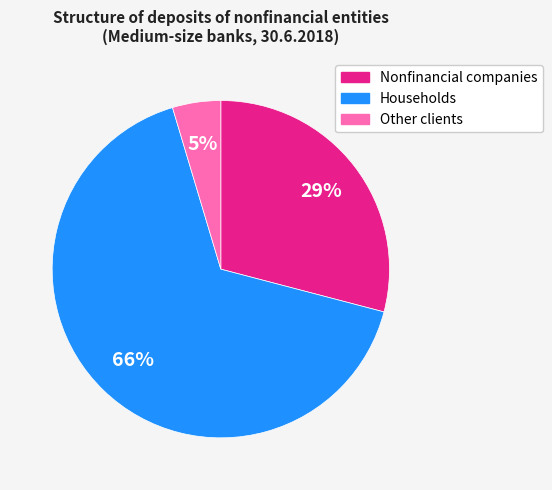

Rank the categories by value from lowest to highest.

Other clients, Nonfinancial companies, Households